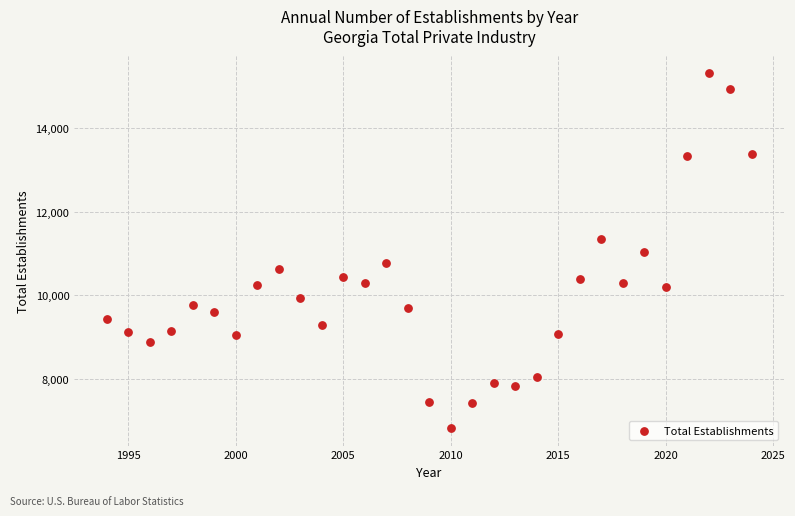

What is the range of X values (max minus min)?

30